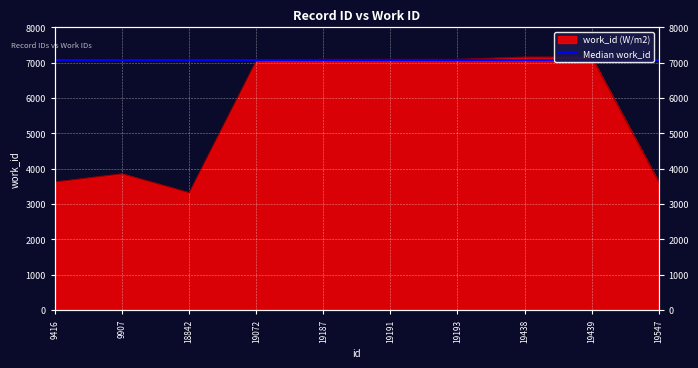

What is the value of the 3rd point from the left?

3322